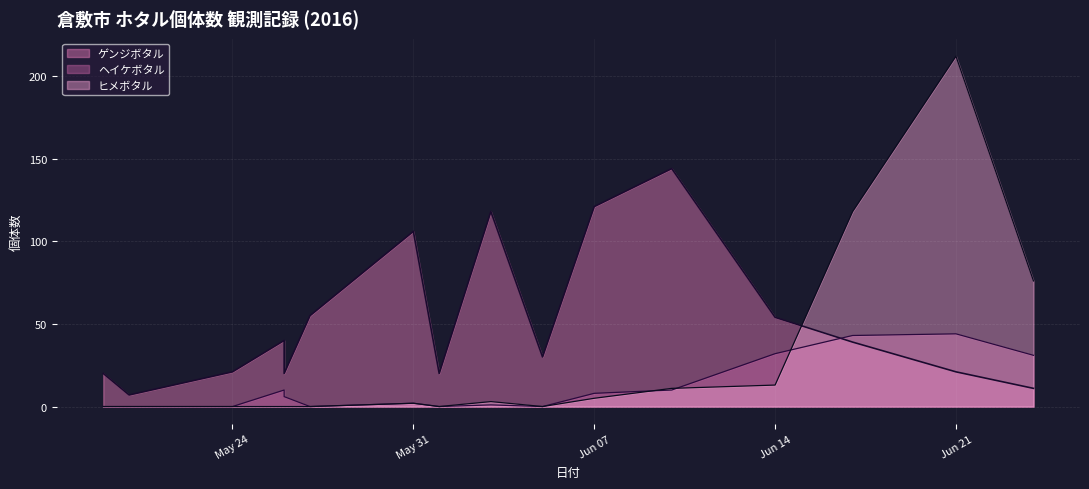

At which category is the sum across all series the highest?

2016-06-21